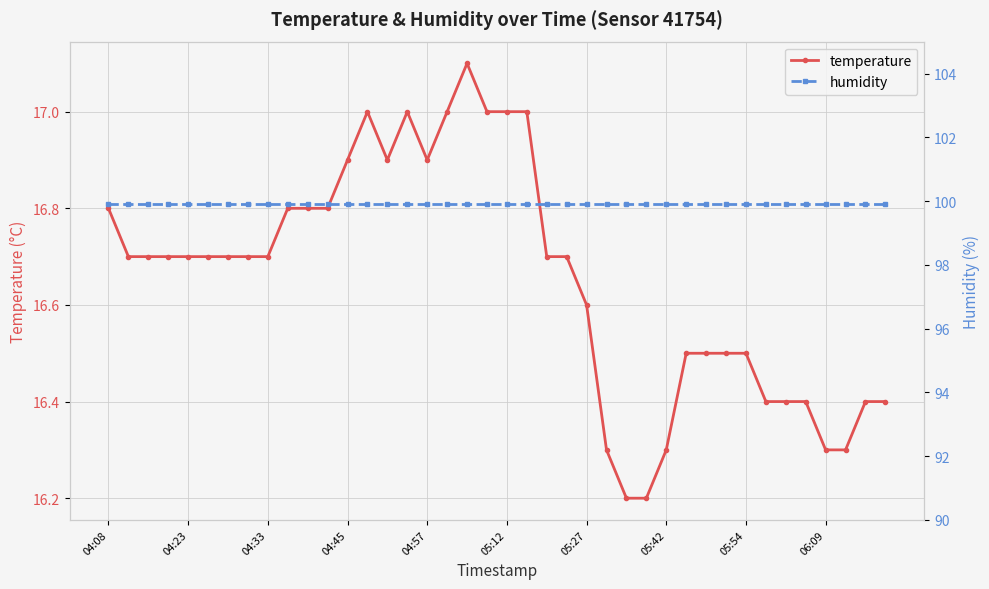

List the series in order of their overall mean, lowest first.

temperature, humidity